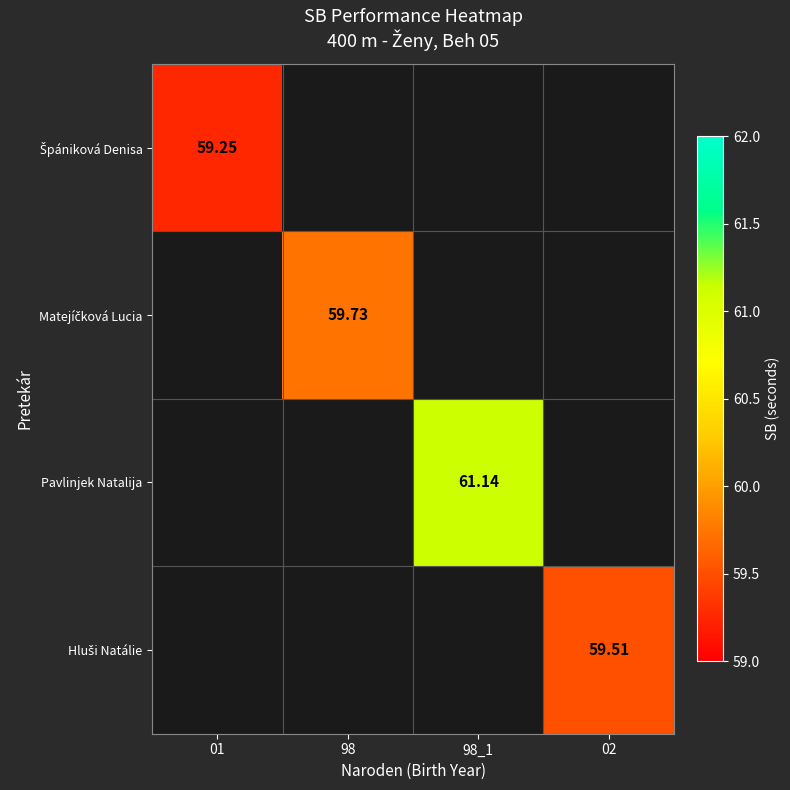

Count the number of categories in the chart.

4